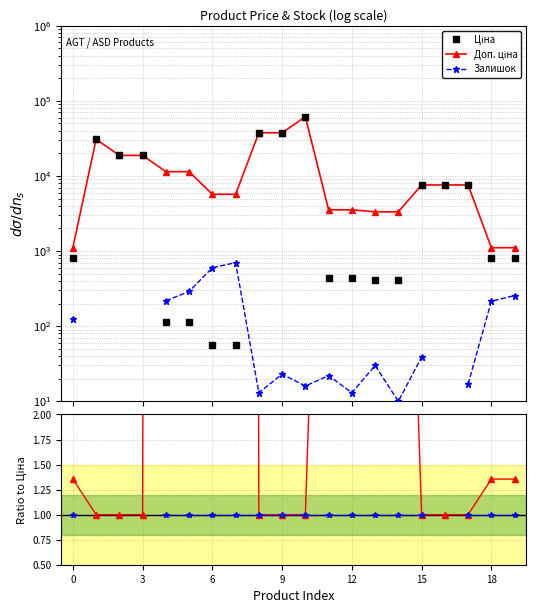

What value does the Доп./Ціна series have at 16?

1.0